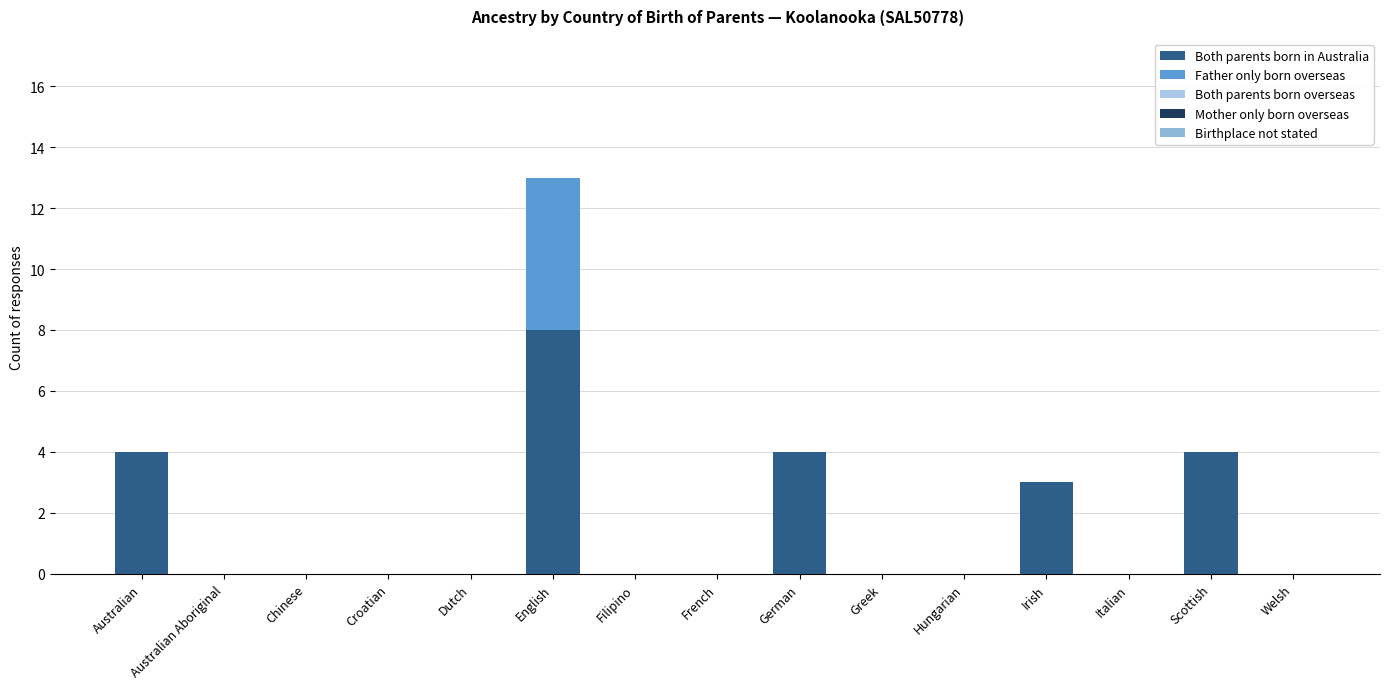

At how many categories does at least one series exceed 1?

5